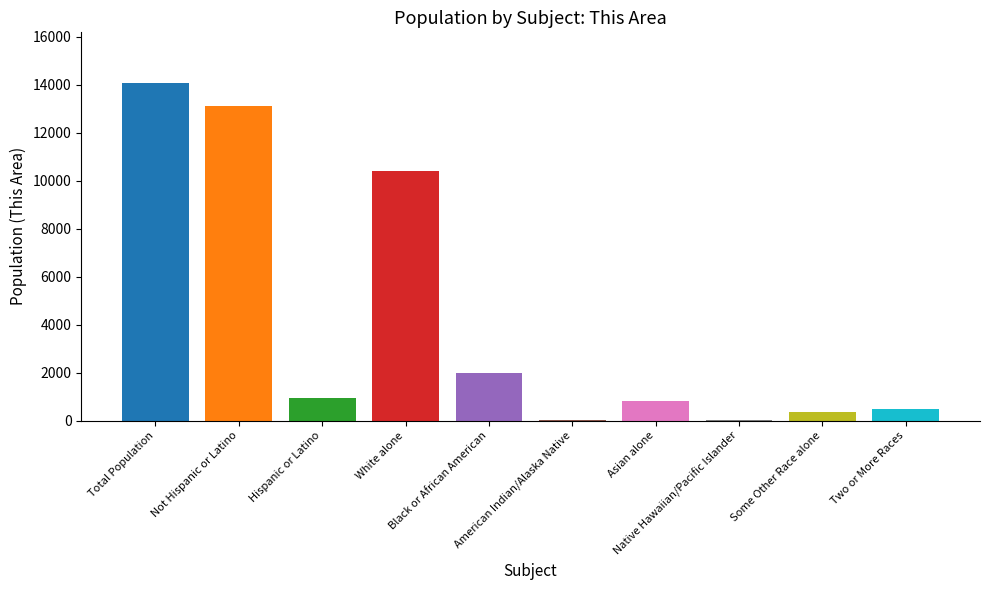

What is the change in value from Total Population to Native Hawaiian/Pacific Islander?

-14063